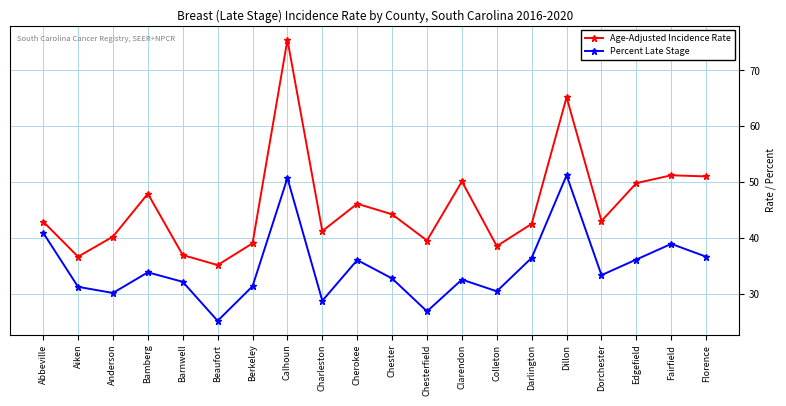

What are all the series names shown in the legend?

Age-Adjusted Incidence Rate, Percent Late Stage